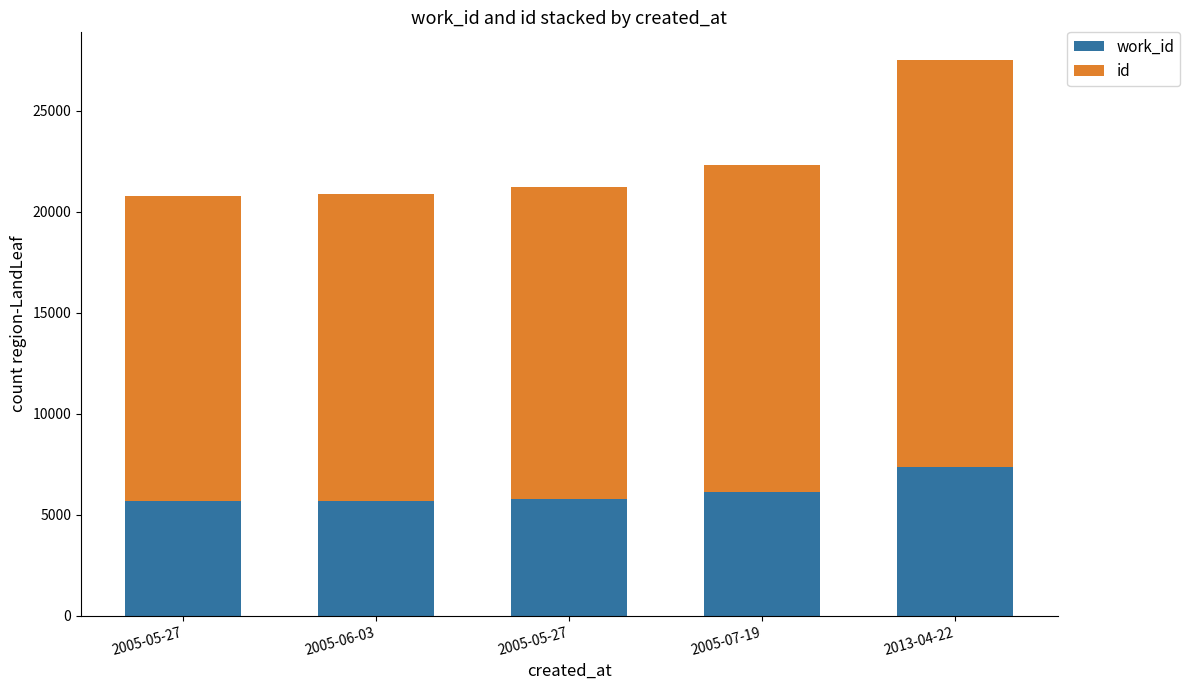

How many categories are shown in the chart?

5